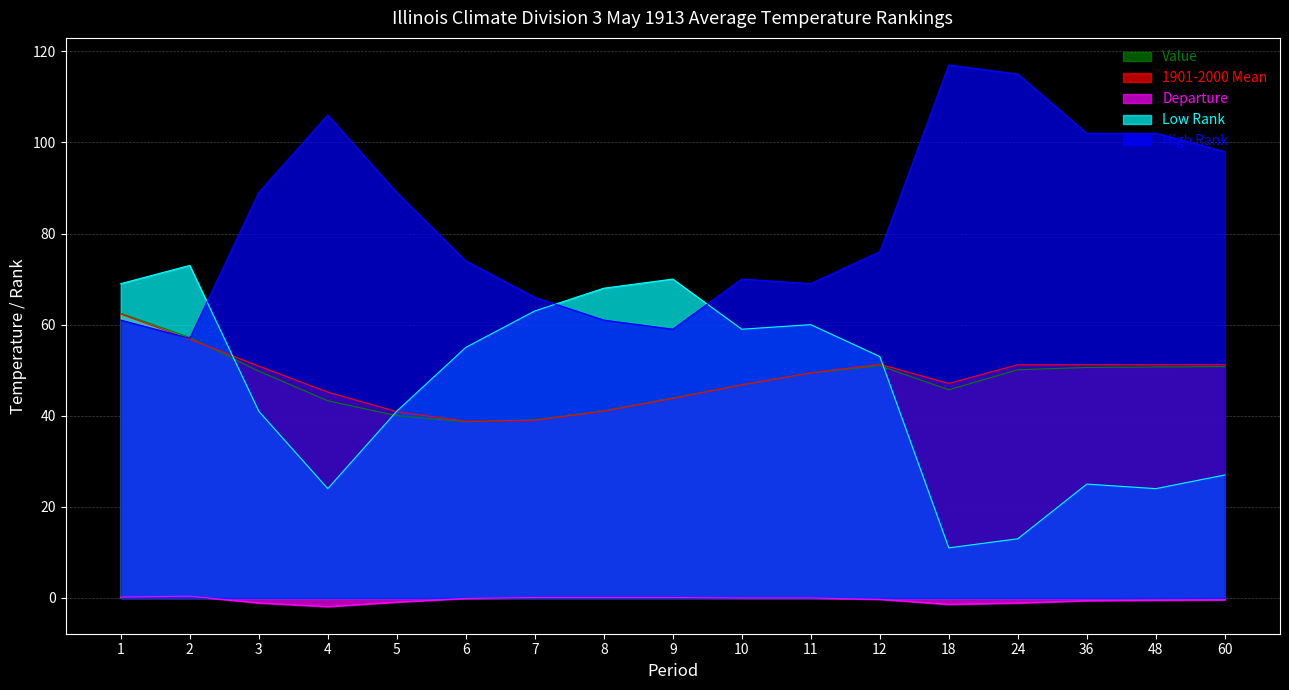

Where is the first local maximum for Value?

12